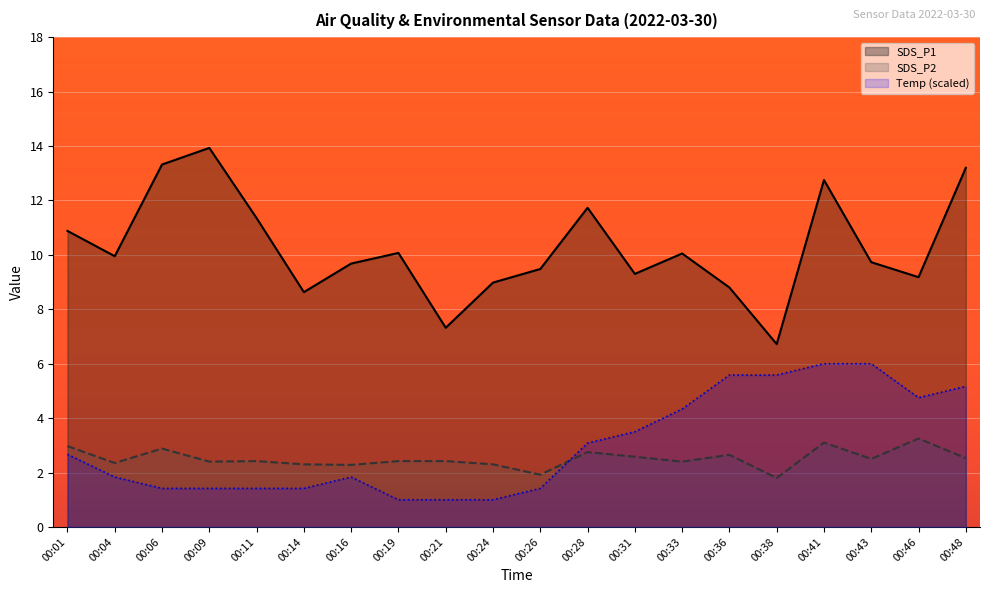

What is the sum of the SDS_P1 values at 00:31 and 00:48?

22.5